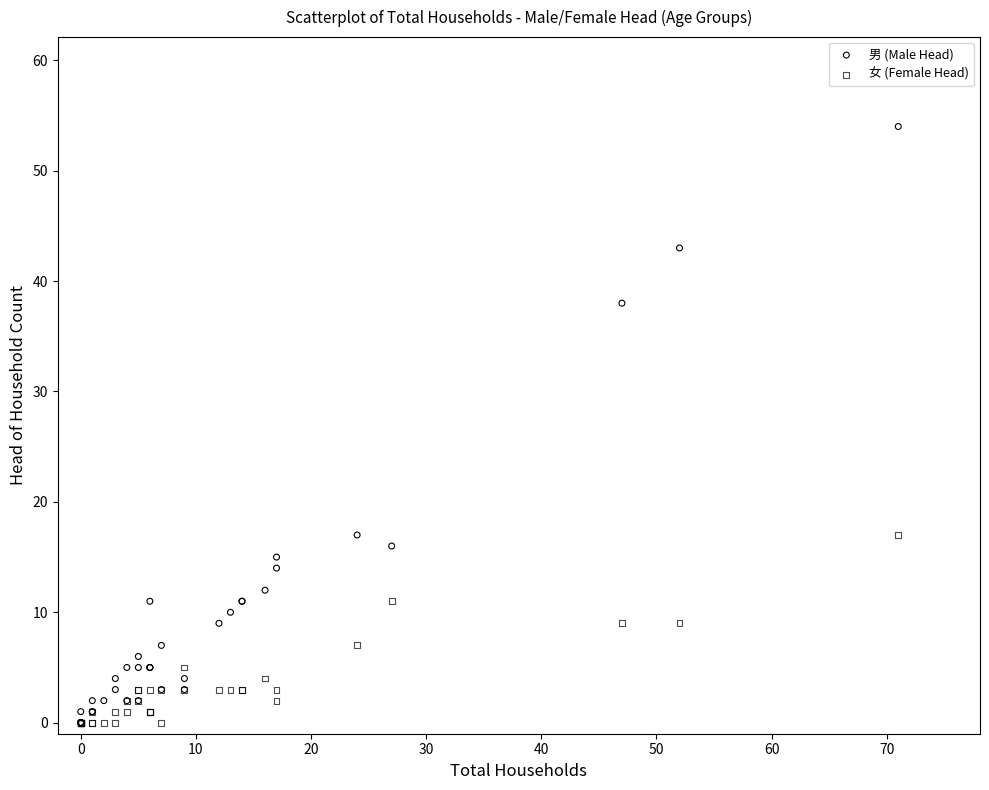

What are all the series names shown in the legend?

男 (Male Head), 女 (Female Head)